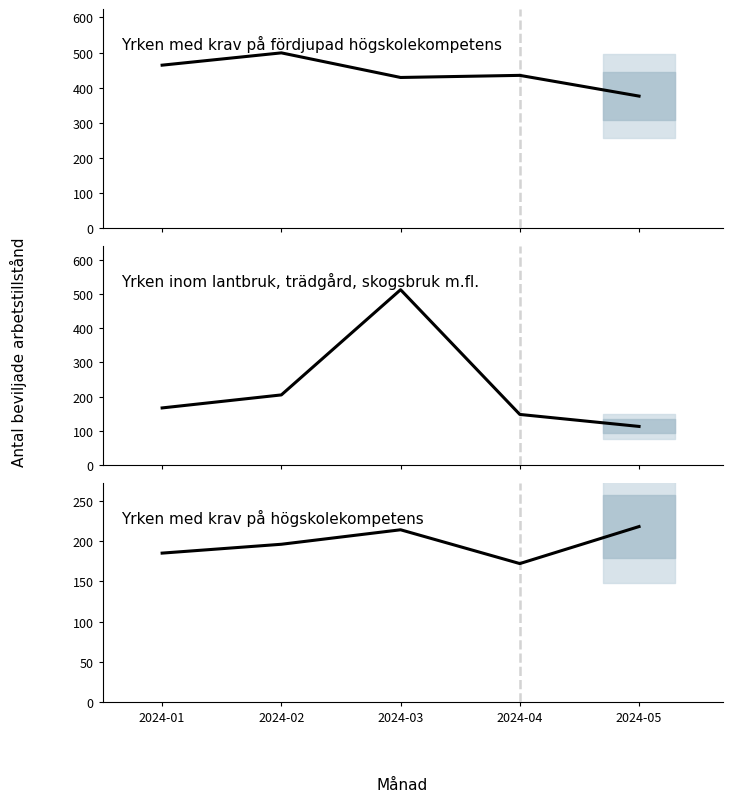

How many intersections are there between Yrken inom lantbruk, trädgård, skogsbru… and Yrken med krav på fördjupad högskolekom…?

2